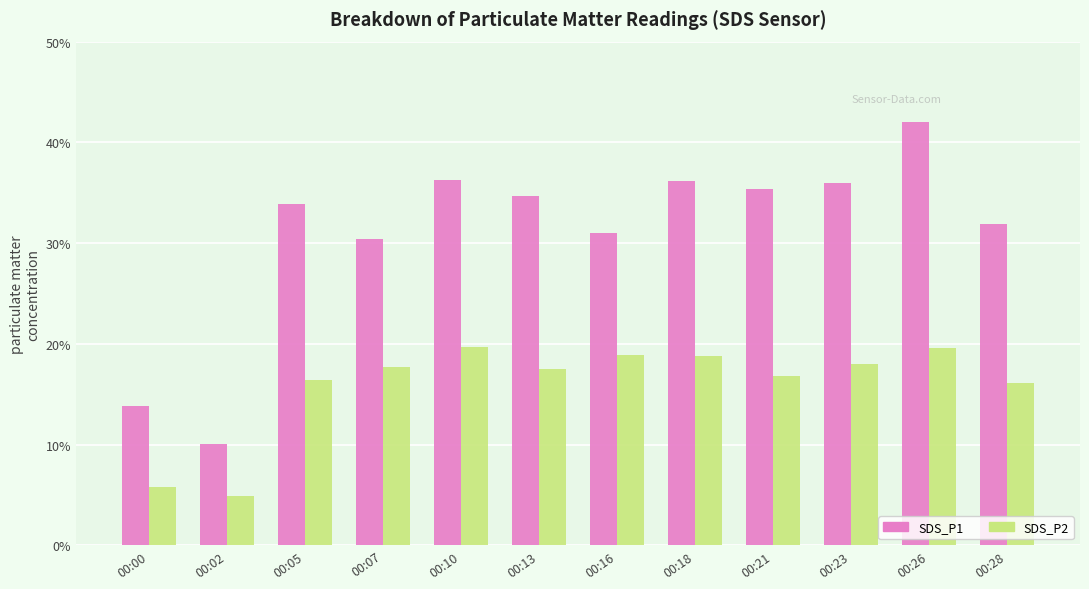

How many bars are there in total?

24